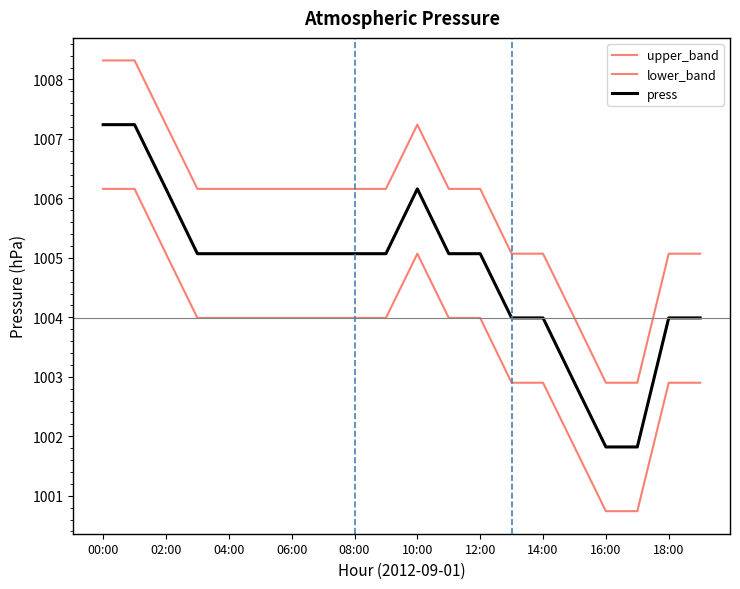

Reading left to right, list all the values displayed in this chart.

upper_band: 1008.3	1008.3	1007.2	1006.2	1006.2	1006.2	1006.2	1006.2	1006.2	1006.2	1007.2	1006.2	1006.2	1005.1	1005.1	1004.0	1002.9	1002.9	1005.1	1005.1
lower_band: 1006.2	1006.2	1005.1	1004.0	1004.0	1004.0	1004.0	1004.0	1004.0	1004.0	1005.1	1004.0	1004.0	1002.9	1002.9	1001.8	1000.7	1000.7	1002.9	1002.9
press: 1007.2	1007.2	1006.2	1005.1	1005.1	1005.1	1005.1	1005.1	1005.1	1005.1	1006.2	1005.1	1005.1	1004.0	1004.0	1002.9	1001.8	1001.8	1004.0	1004.0